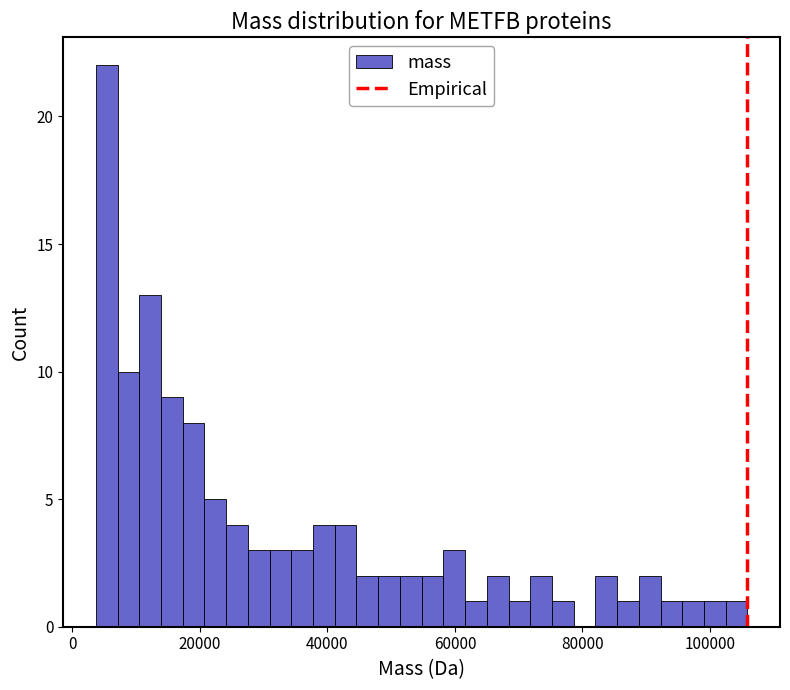

Read against the x-axis, roughly where is the centre of the tallest bar?

6000